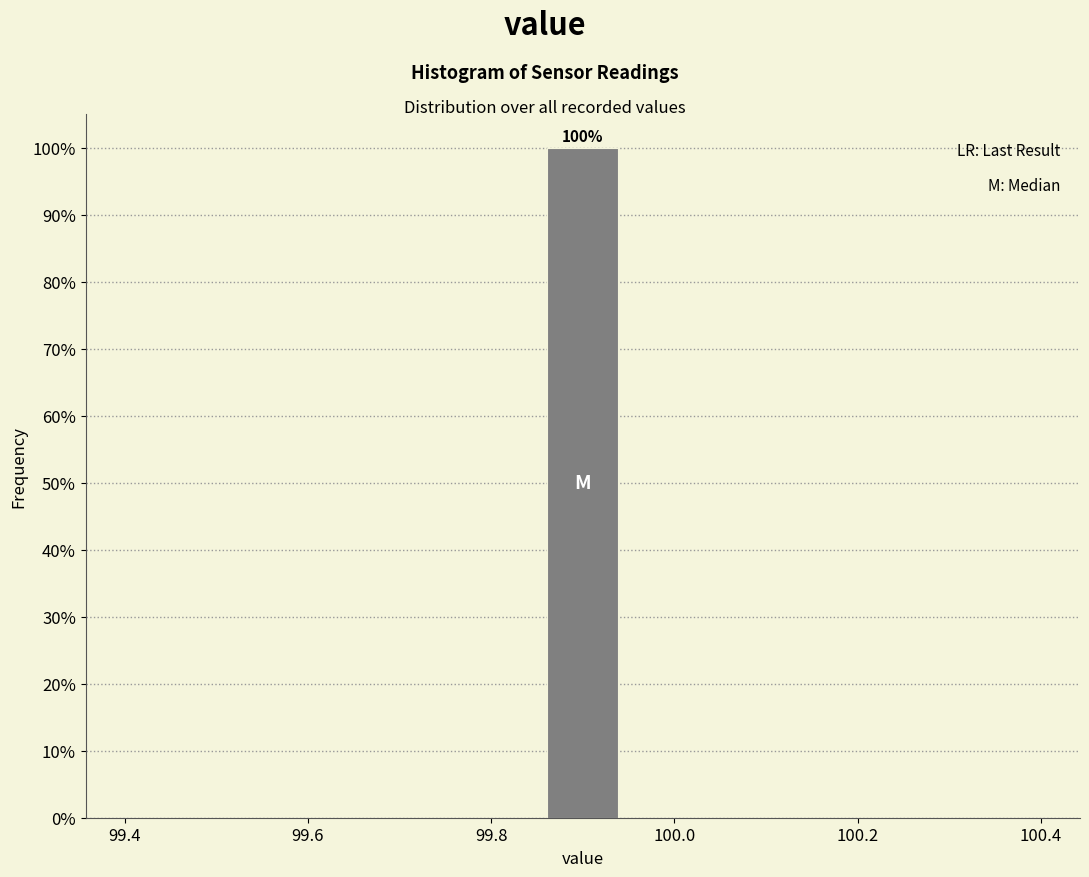

Over which range of the x-axis is the bar tallest?

99.86 to 99.94